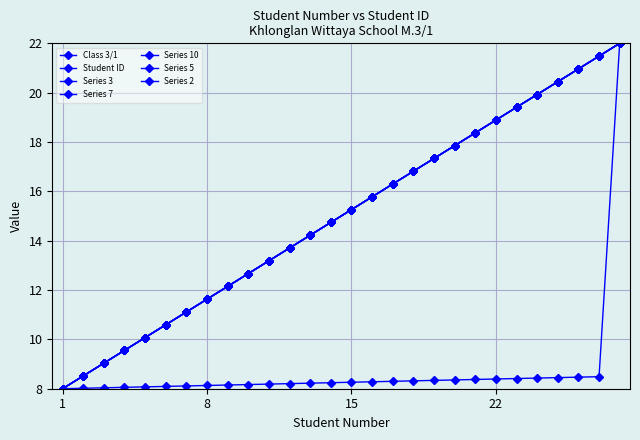

Reading left to right, transcribe all the data shown in this chart.

Class 3/1: 1=8.0	2=8.5	3=9.0	4=9.6	5=10.1	6=10.6	7=11.1	8=11.6	9=12.1	10=12.7	11=13.2	12=13.7	13=14.2	14=14.7	15=15.3	16=15.8	17=16.3	18=16.8	19=17.3	20=17.9	21=18.4	22=18.9	23=19.4	24=19.9	25=20.4	26=21.0	27=21.5	28=22.0
Student ID: 1=8.0	2=8.0	3=8.0	4=8.1	5=8.1	6=8.1	7=8.1	8=8.1	9=8.2	10=8.2	11=8.2	12=8.2	13=8.2	14=8.2	15=8.3	16=8.3	17=8.3	18=8.3	19=8.3	20=8.4	21=8.4	22=8.4	23=8.4	24=8.4	25=8.5	26=8.5	27=8.5	28=22.0